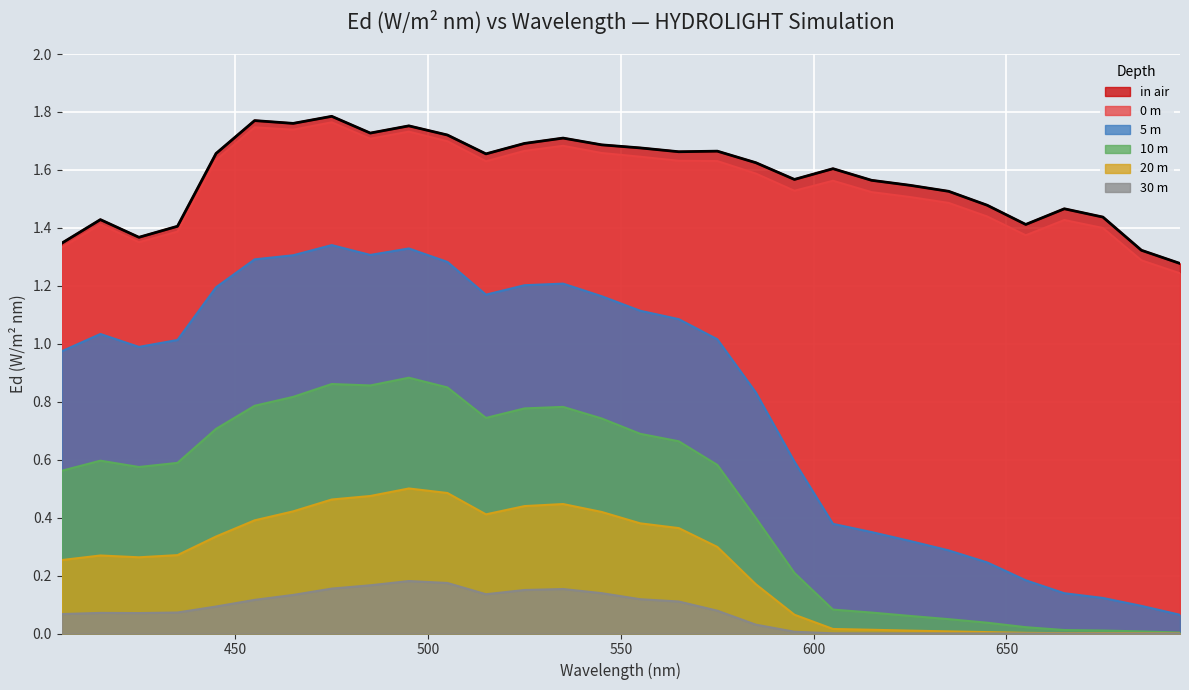

Is it true that 0 m equals 1.0 at 545?

False